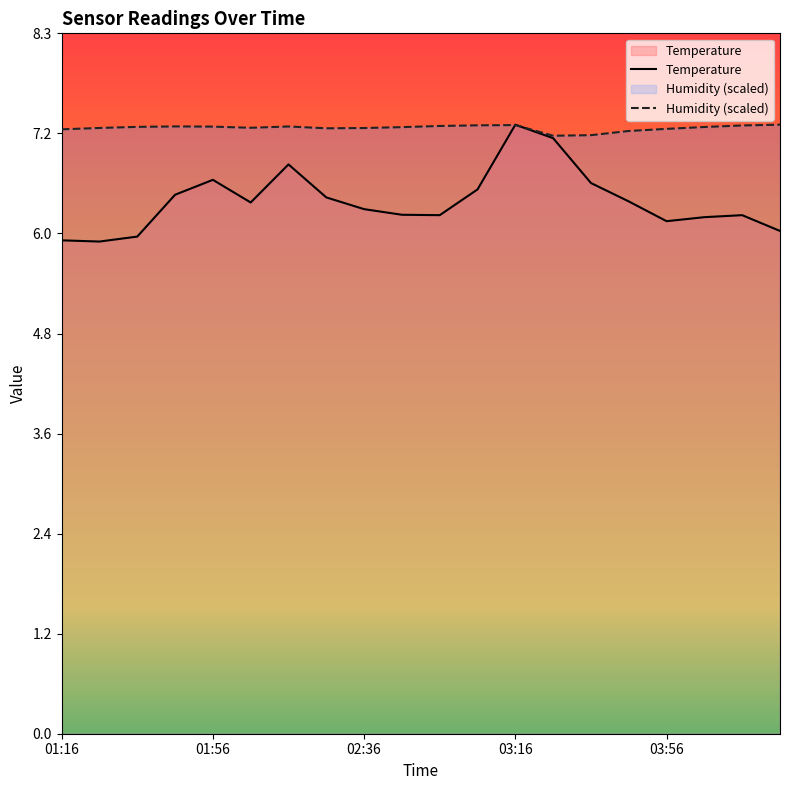

True or false: Humidity has more than 0 points higher than both neighbors.

True